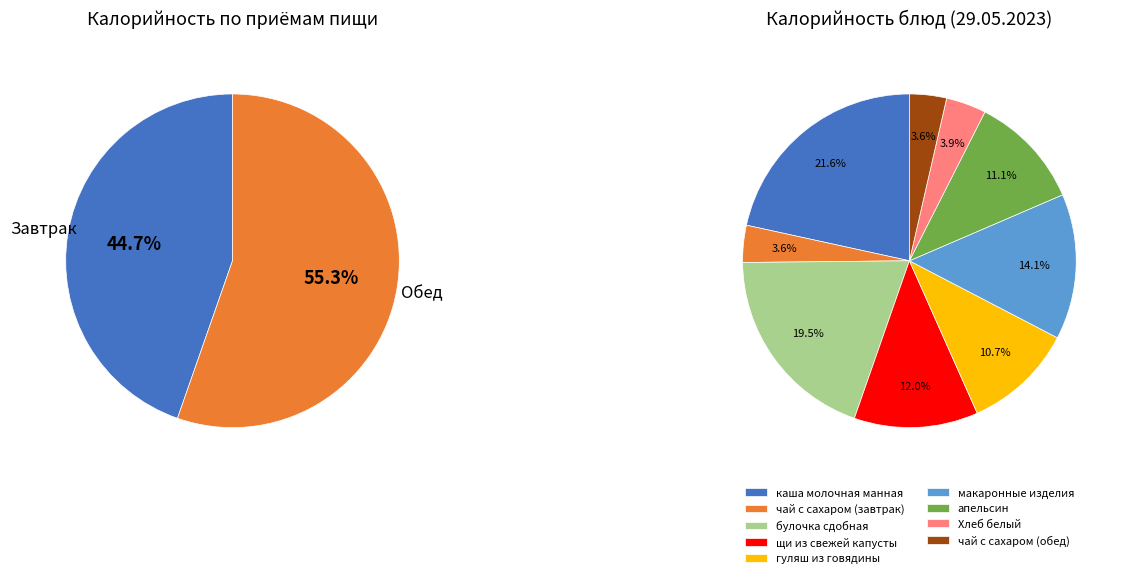

Rank the categories by value from highest to lowest.

каша молочная манная, булочка сдобная, макаронные изделия, щи из свежей капусты, апельсин, гуляш из говядины, Хлеб белый, чай с сахаром (завтрак), чай с сахаром (обед)